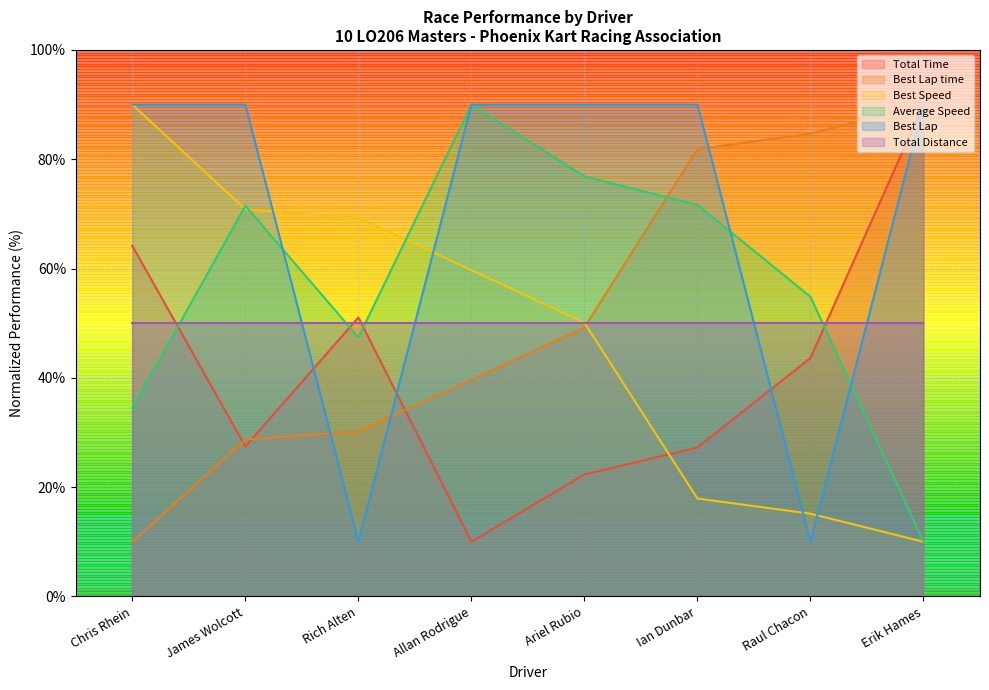

How many lines are shown in the chart?

6